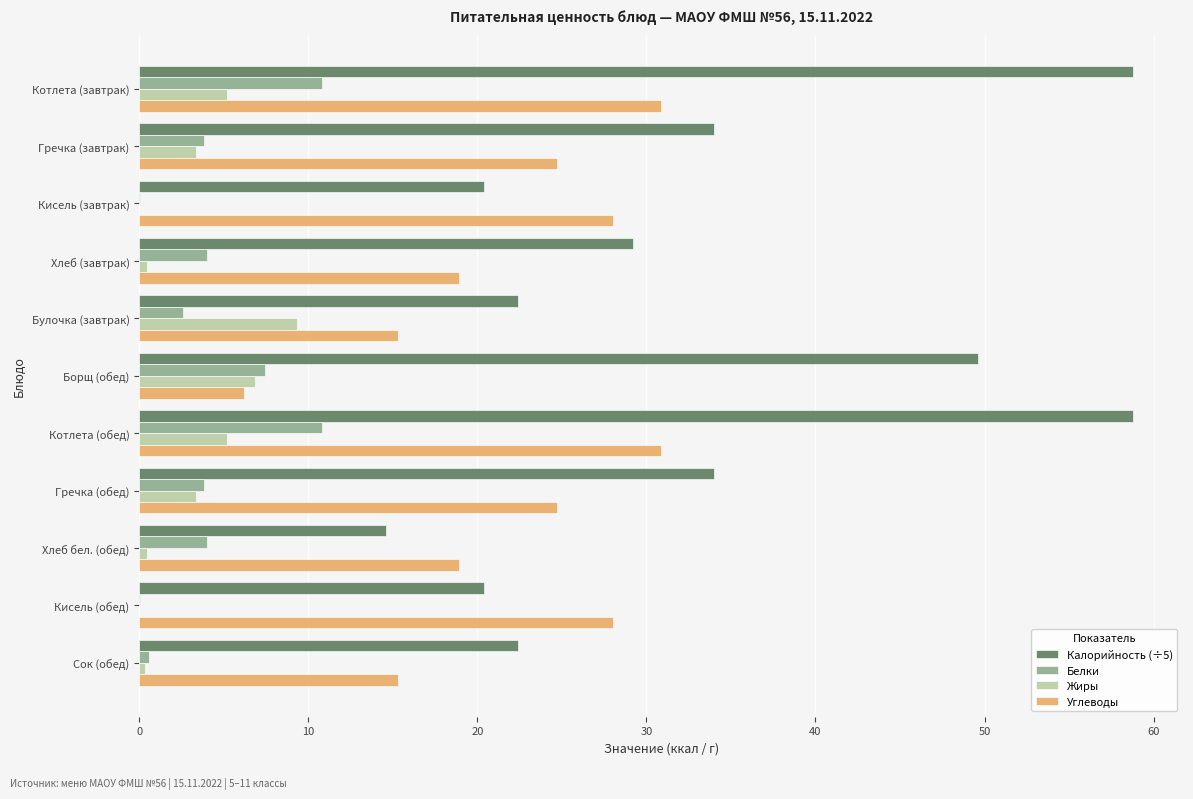

What is the total value across all series at Булочка (завтрак)?

49.6